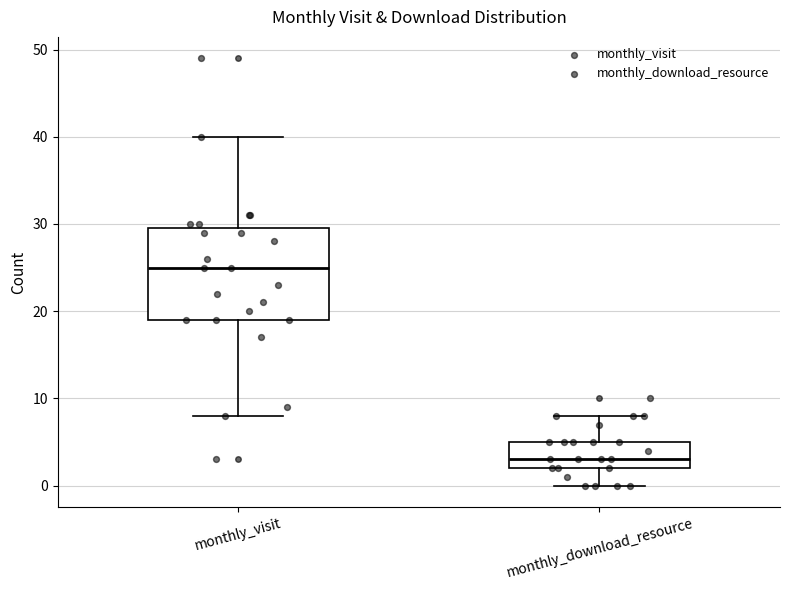

Reading left to right, transcribe this box plot: for each box, give where its median line is, the range the box spans, and where its two whiskers end, as read against the y-axis. The values are not printed on the chart, so give them approximately, as read against the axis.

monthly_visit: median 25, box 19 to 30, whiskers 8 to 40
monthly_download_resource: median 3, box 2 to 5, whiskers 0 to 8